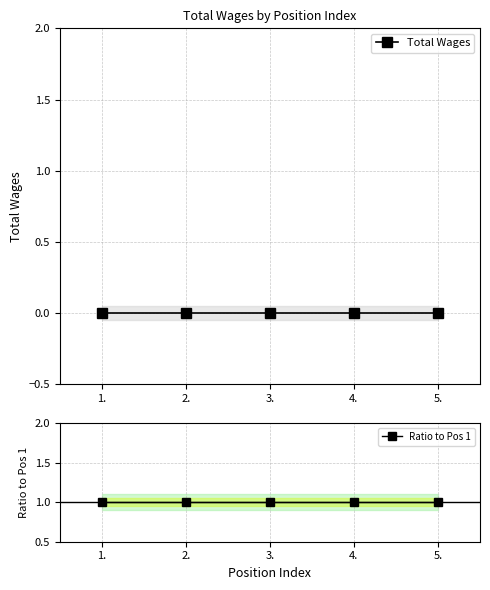

What is the difference between the highest and lowest values at 2.?

1